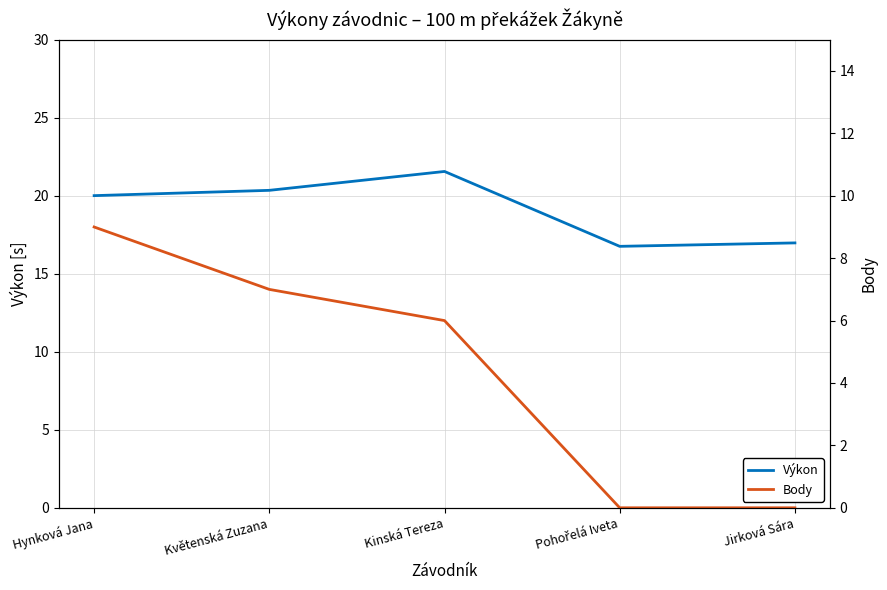

What is the difference between the Výkon values at Květenská Zuzana and Kinská Tereza?

1.2